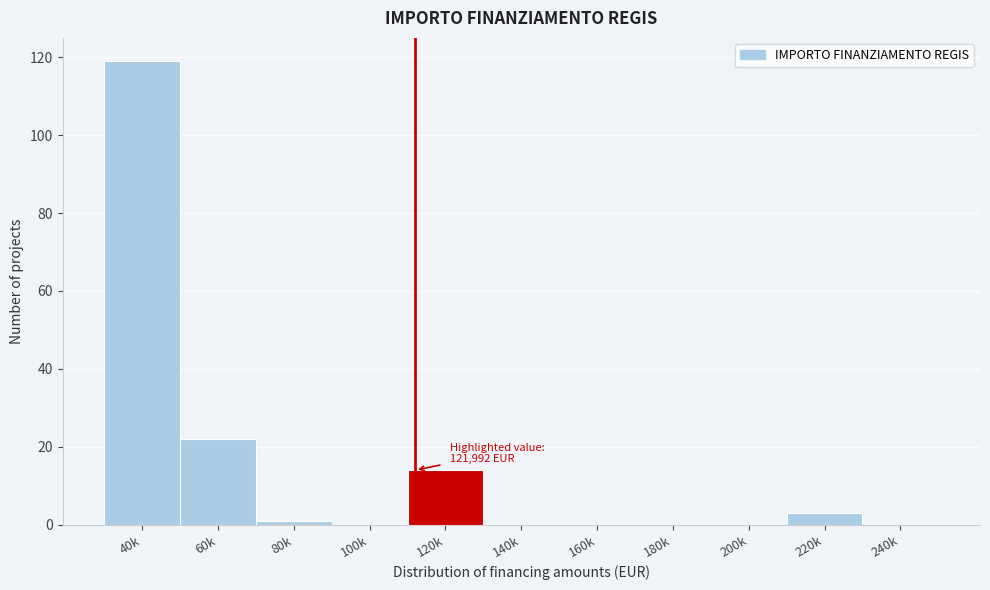

Reading right to left, what are all the values shown in this chart?

240k=0	220k=3	200k=0	180k=0	160k=0	140k=0	120k=14	100k=0	80k=1	60k=22	40k=119